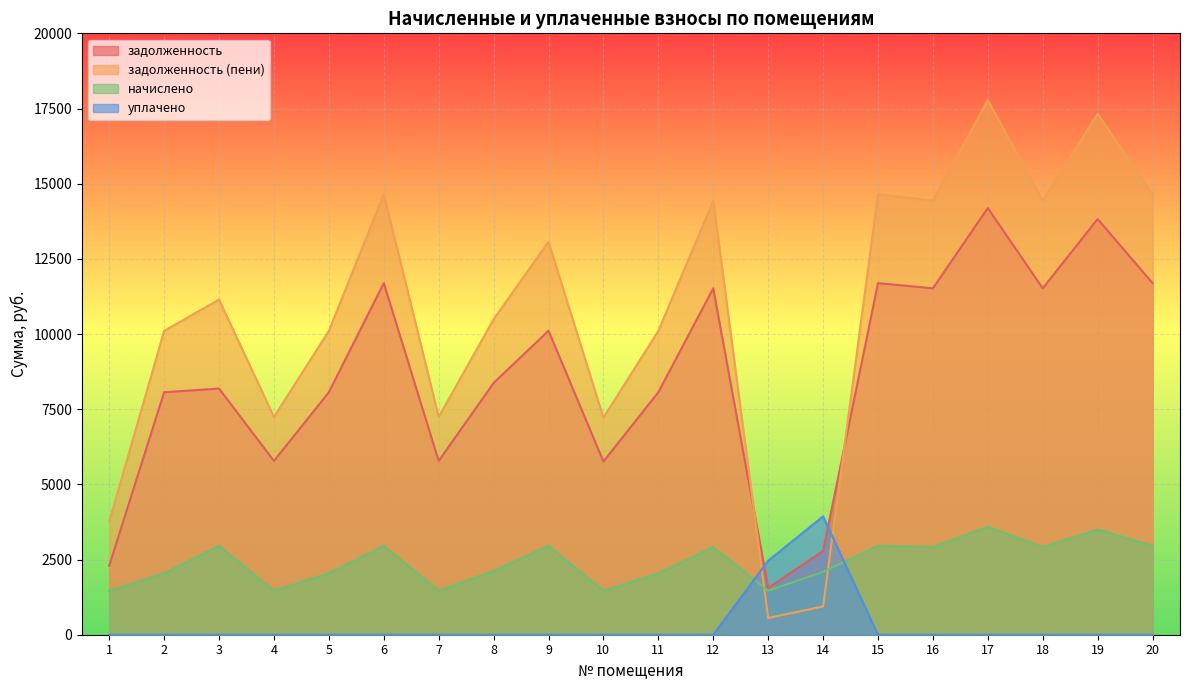

How many values in the начислено series are below 2916?

10